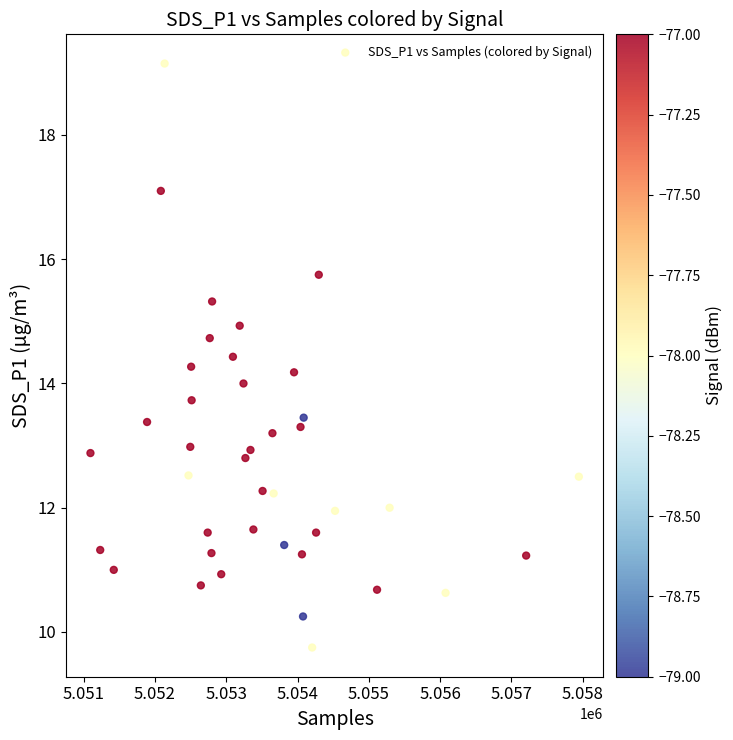

What is the range of Y values (max minus min)?

9.4